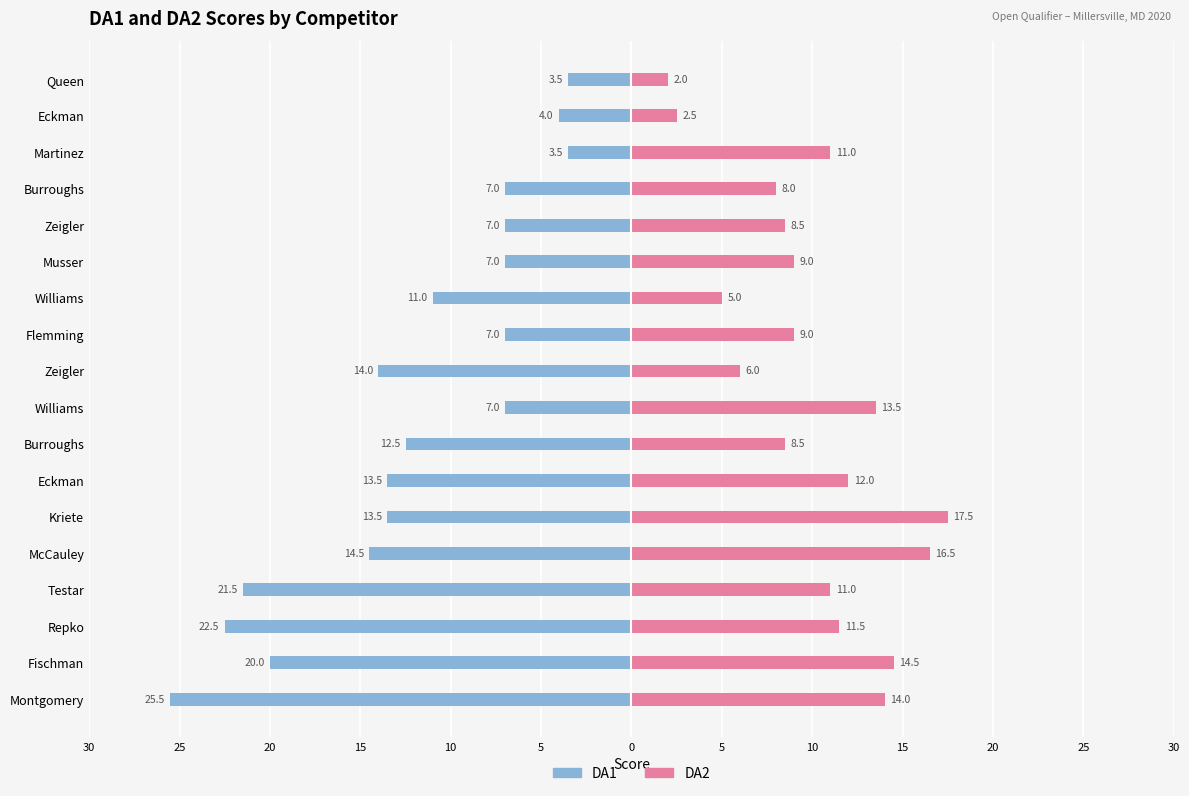

What are all the series names shown in the legend?

DA1, DA2